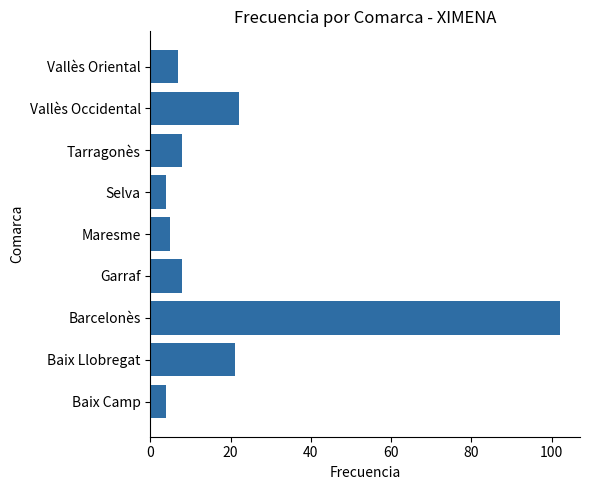

Reading bottom to top, what are all the values shown in this chart?

4	21	102	8	5	4	8	22	7